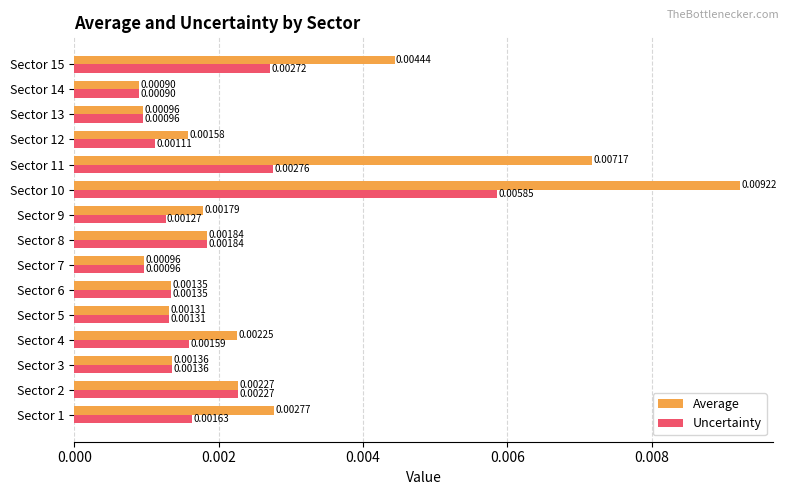

At how many categories does at least one series exceed 0?

15